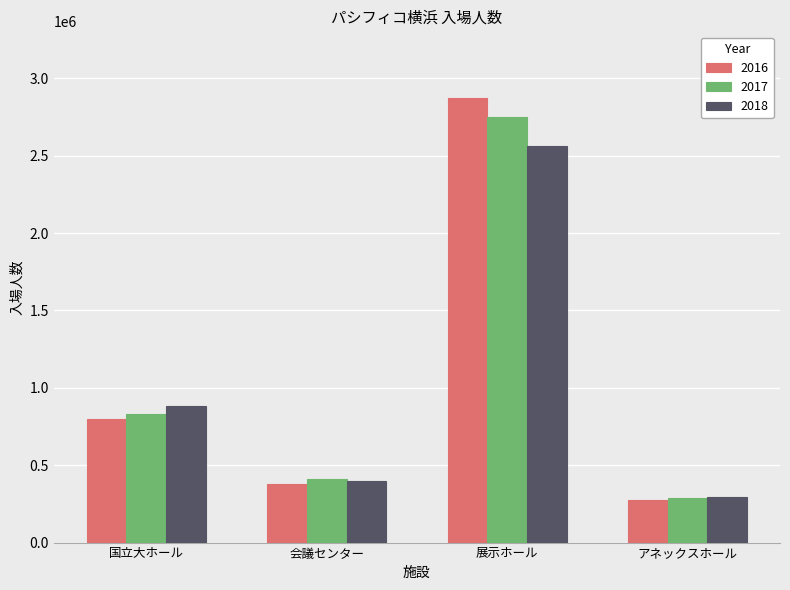

True or false: 2016 has a value of 489658 at アネックスホール.

False